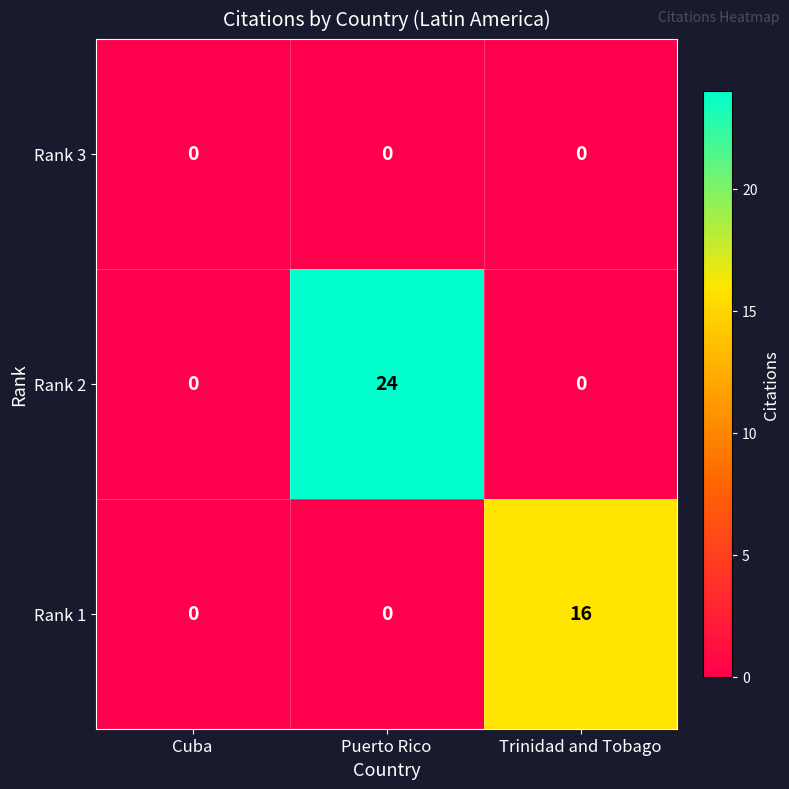

What is the greatest value displayed?

24